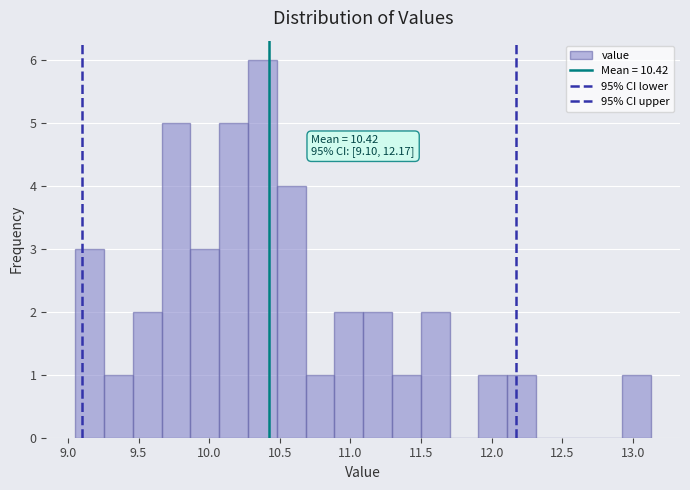

Which range on the x-axis has the tallest bar?

10.25 to 10.50